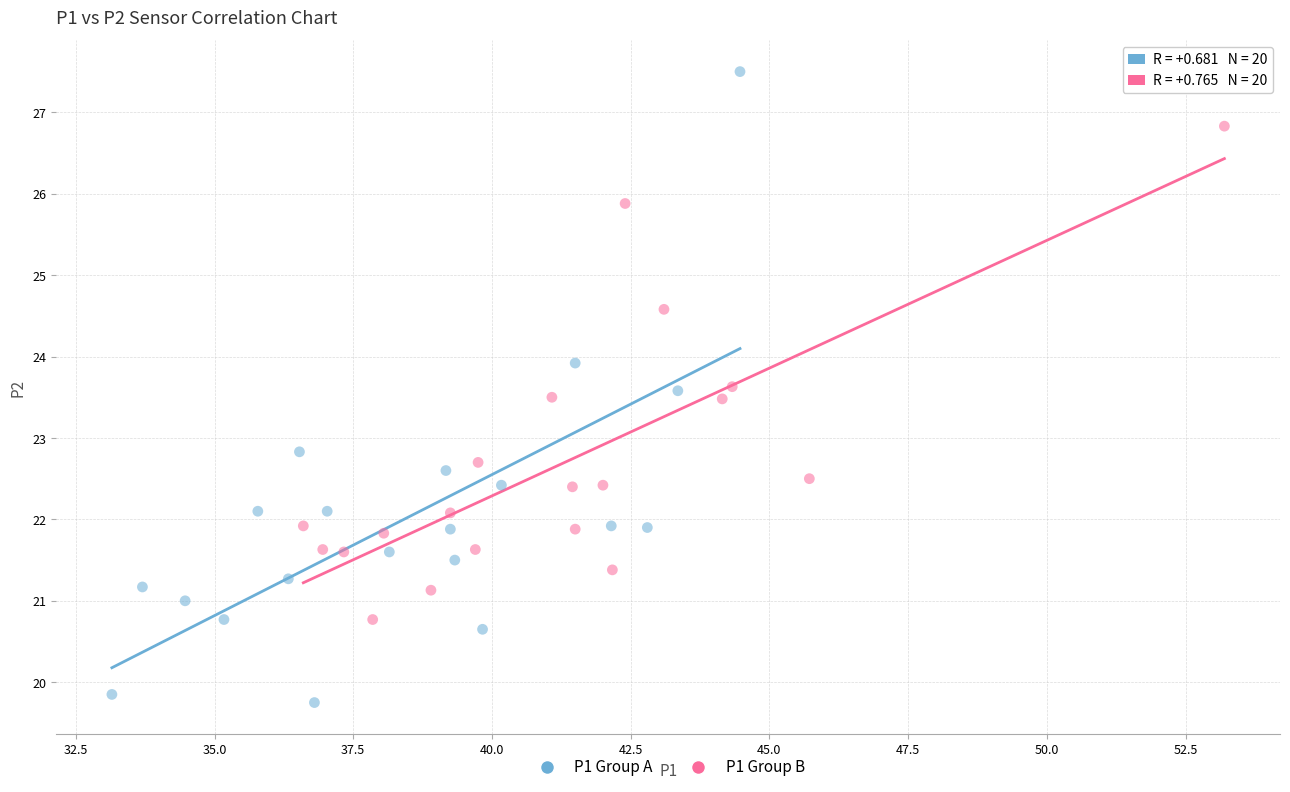

Which series reaches the minimum Y coordinate?

P1 Group A